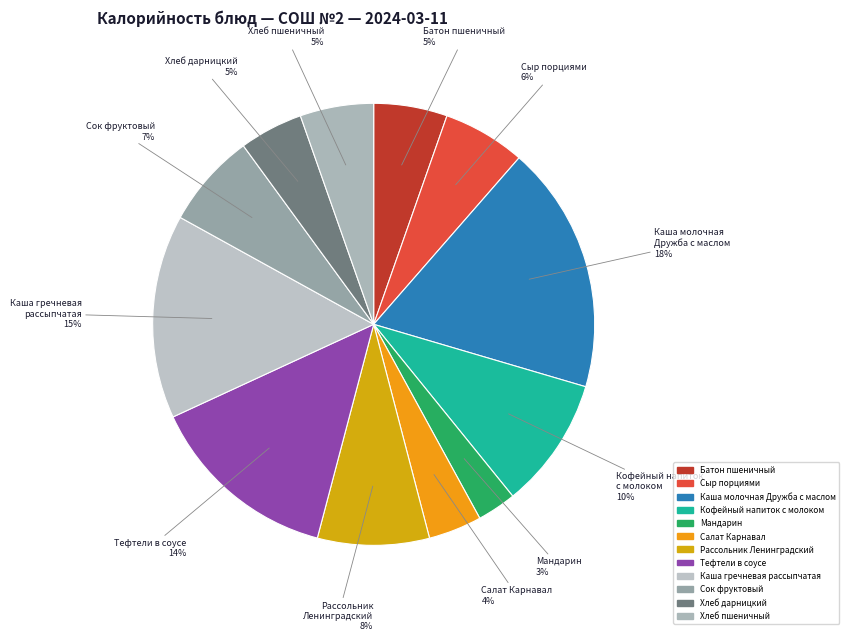

The Хлеб дарницкий slice represents 5% of the pie. True or false?

True